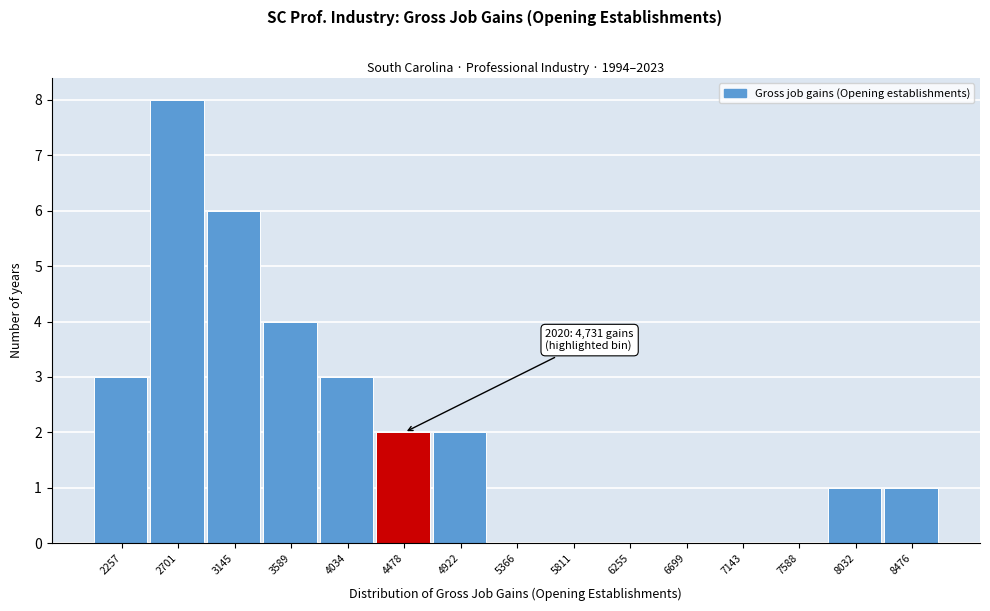

Reading left to right, extract all data points from this chart.

2257=3	2701=8	3145=6	3589=4	4034=3	4478=2	4922=2	5366=0	5811=0	6255=0	6699=0	7143=0	7588=0	8032=1	8476=1